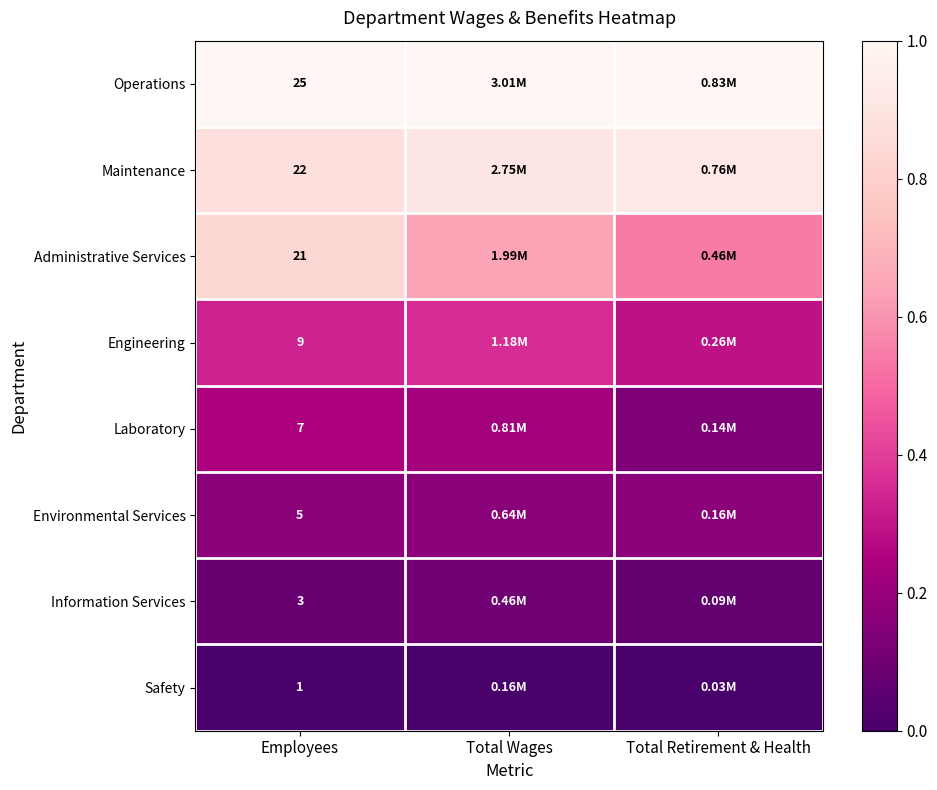

Count the Maintenance values in the range 0 to 1.

3